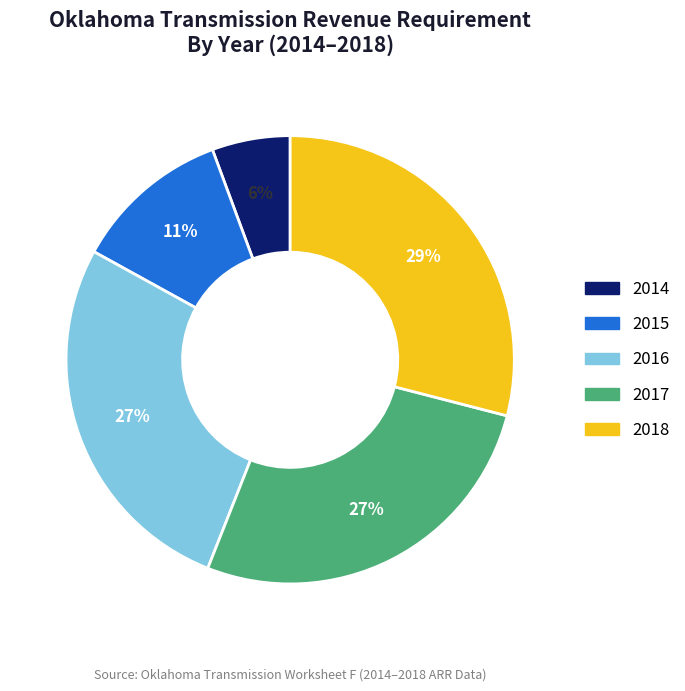

True or false: 2015 accounts for 1% of the total.

False